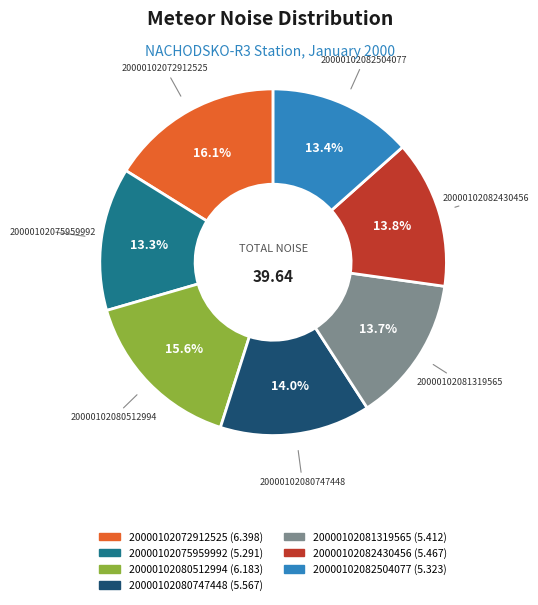

Count the number of slices in the pie.

7